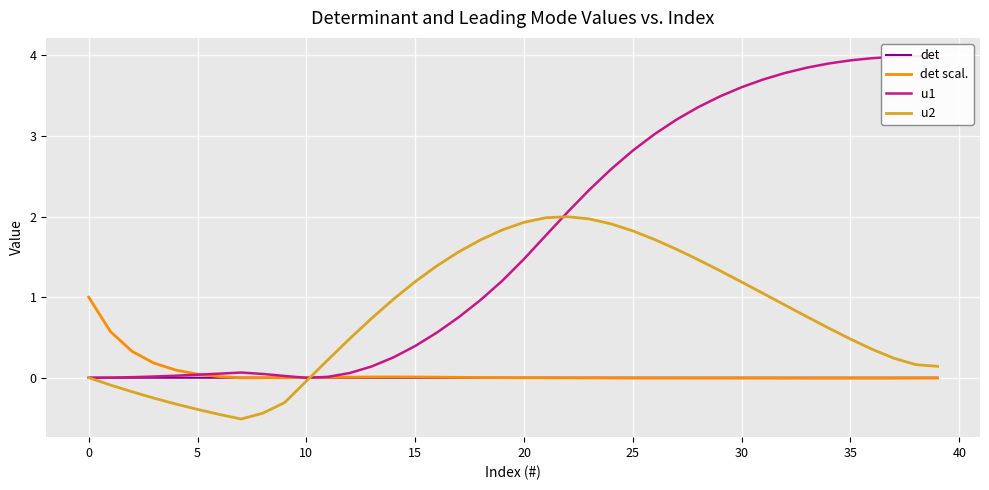

What is the label of the 15th point from the right?

25